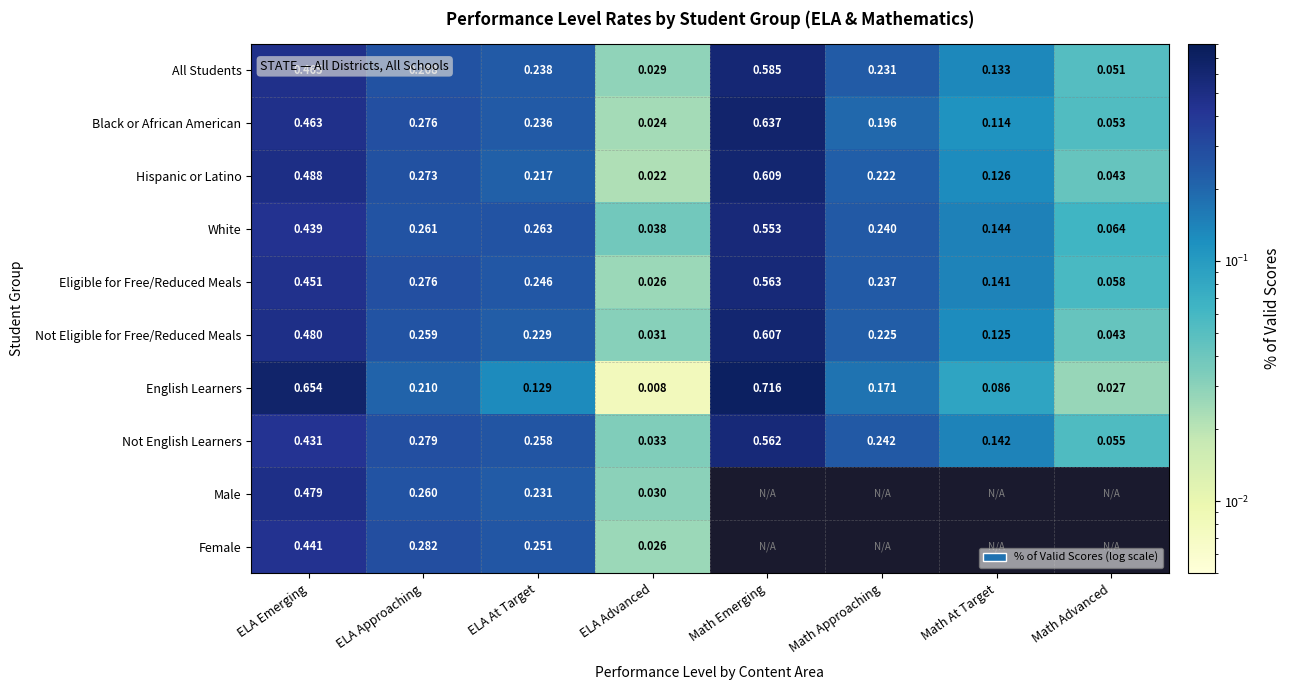

Which category has the lowest value in the Not Eligible for Free/Reduced Meals series?

ELA Advanced